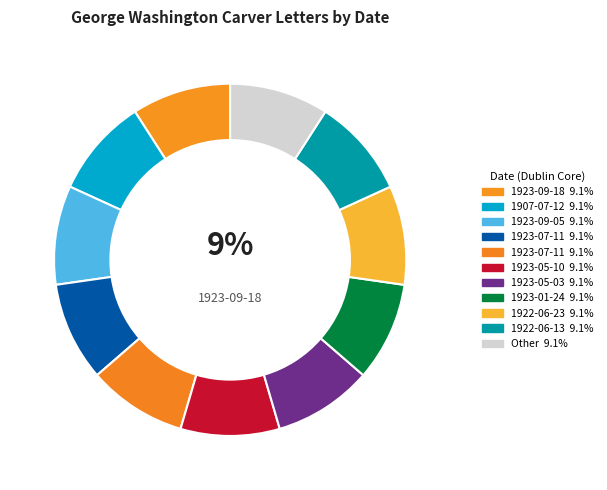

Is there any slice that represents more than half of the pie?

No